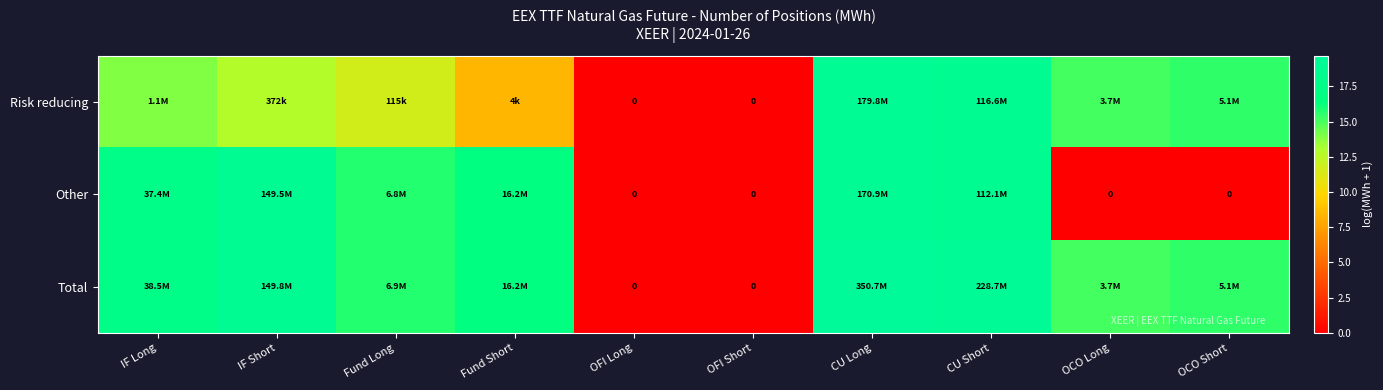

Is the value of Total at Fund Long greater than the value of Risk reducing at IF Long?

Yes